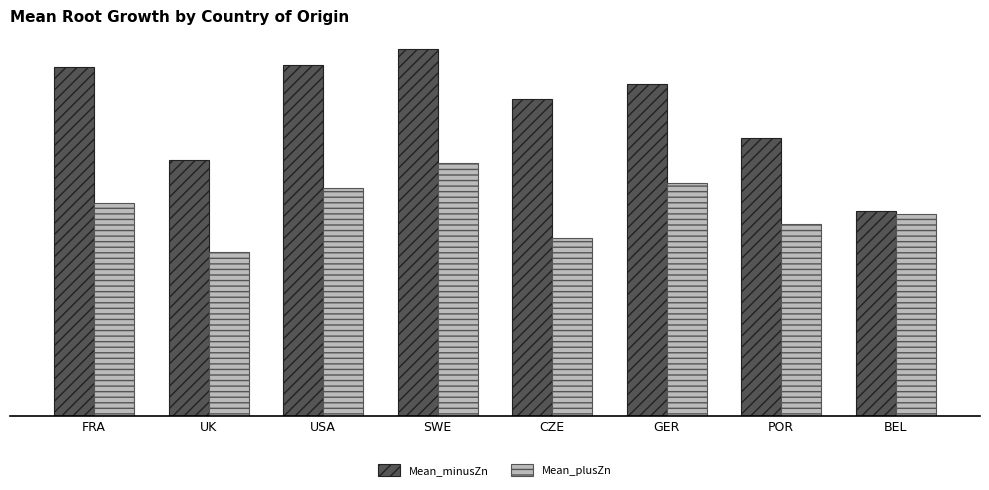

Are the bars grouped side by side (vs. stacked)?

Yes